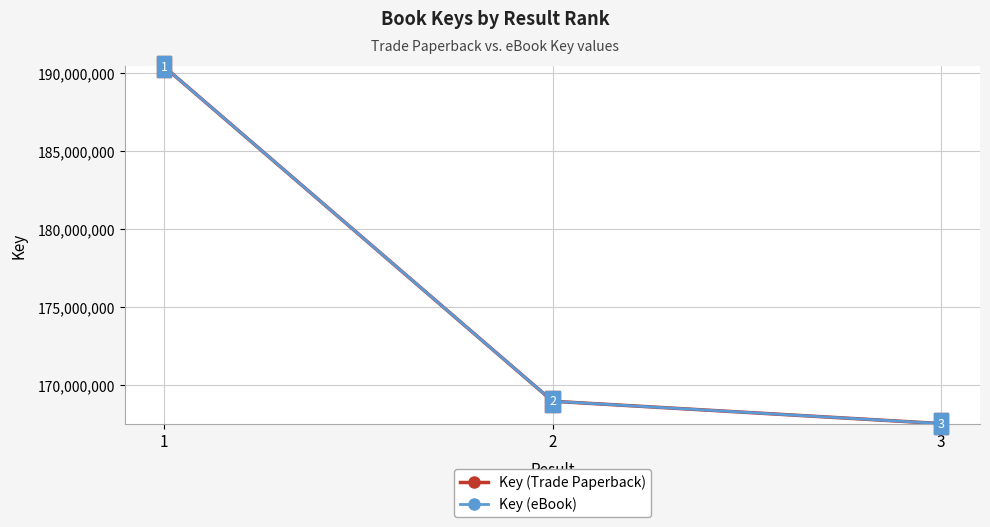

Does the chart have visible grid lines?

Yes